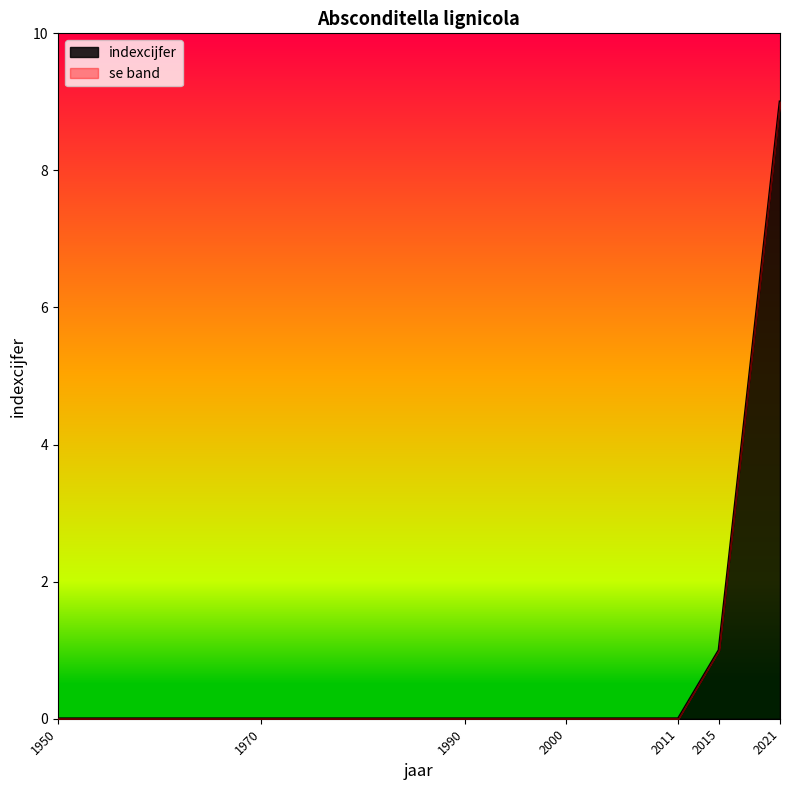

Where is the data nearest to the value 4?

2015